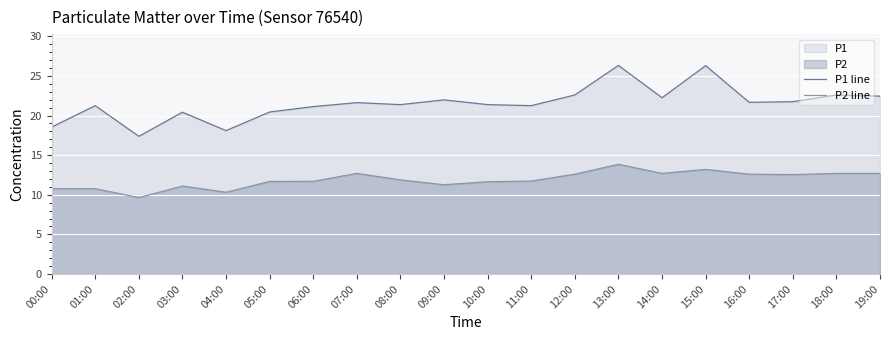

Reading left to right, extract all data points from this chart.

P1 line: 00:00=18.6	01:00=21.2	02:00=17.4	03:00=20.4	04:00=18.1	05:00=20.4	06:00=21.1	07:00=21.6	08:00=21.4	09:00=22.0	10:00=21.4	11:00=21.2	12:00=22.6	13:00=26.3	14:00=22.2	15:00=26.3	16:00=21.7	17:00=21.8	18:00=22.6	19:00=22.4
P2 line: 00:00=10.8	01:00=10.8	02:00=9.7	03:00=11.1	04:00=10.3	05:00=11.7	06:00=11.7	07:00=12.7	08:00=11.9	09:00=11.3	10:00=11.7	11:00=11.7	12:00=12.6	13:00=13.8	14:00=12.7	15:00=13.2	16:00=12.6	17:00=12.6	18:00=12.7	19:00=12.7